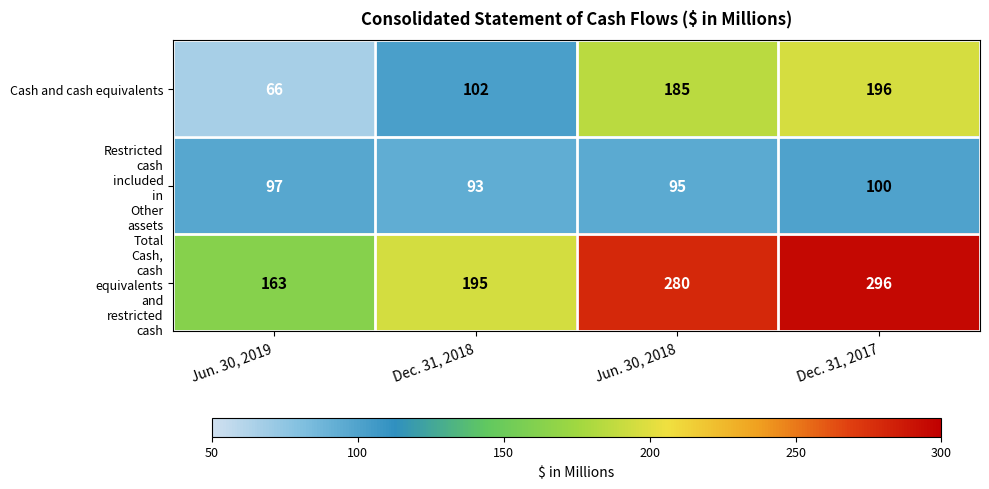

Which series changed the most between Jun. 30, 2019 and Jun. 30, 2018?

Cash and cash equivalents